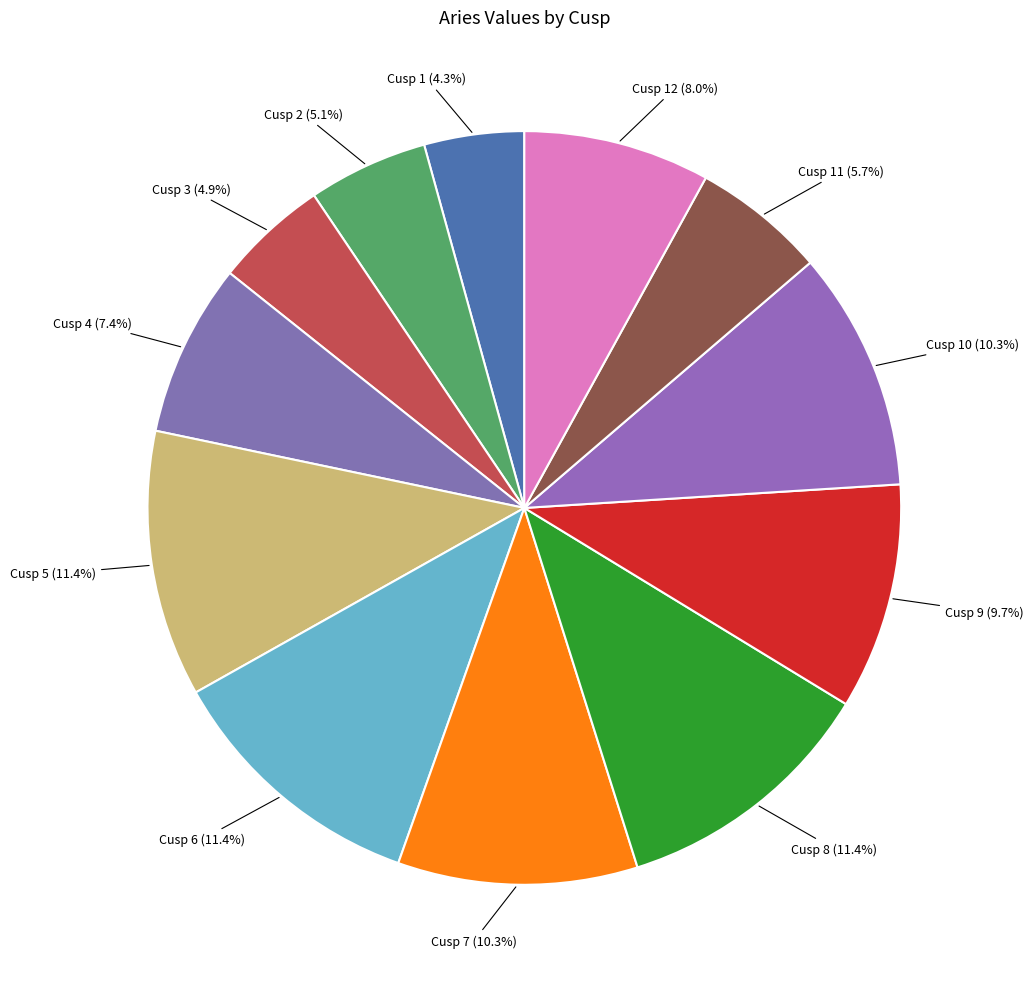

Rank the categories by value from lowest to highest.

Cusp 1, Cusp 3, Cusp 2, Cusp 11, Cusp 4, Cusp 12, Cusp 9, Cusp 7, Cusp 10, Cusp 5, Cusp 6, Cusp 8